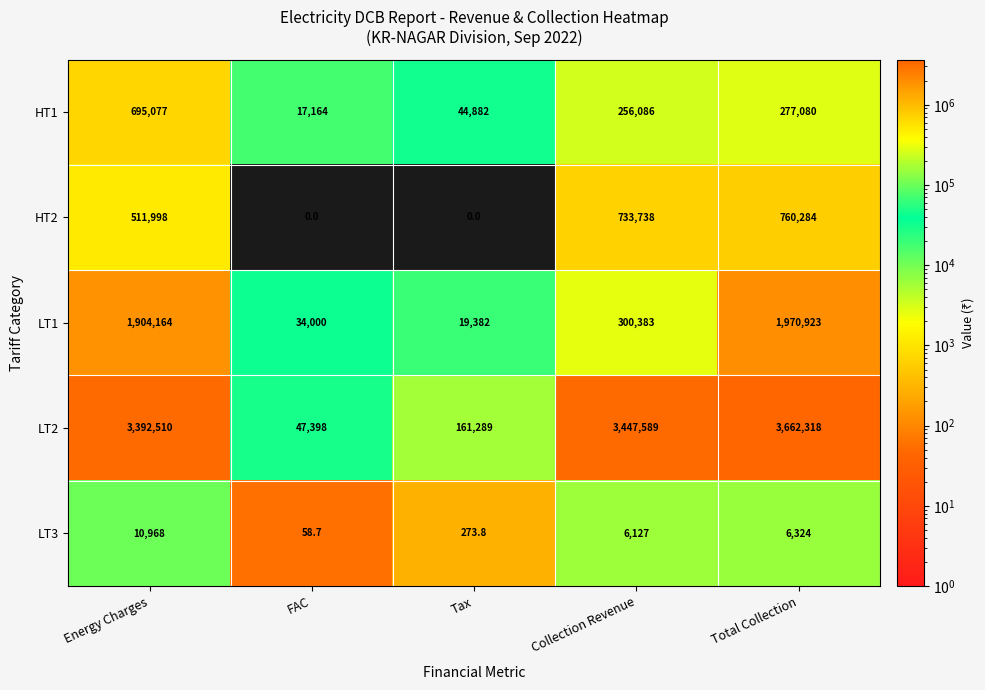

List the series in order of their peak value, lowest first.

LT3, HT1, HT2, LT1, LT2